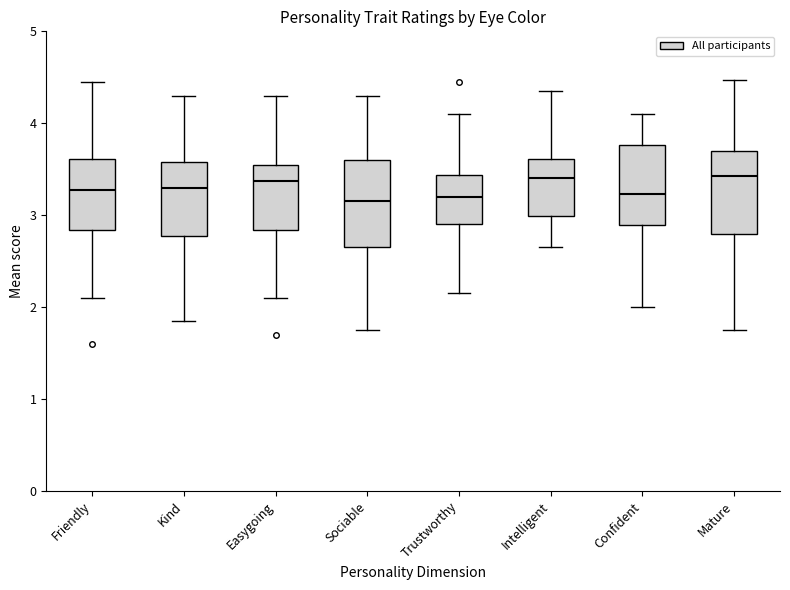

Where does the upper whisker of the box for Friendly end on the y-axis? The values are not printed on the chart, so give them approximately, as read against the axis.

4.5